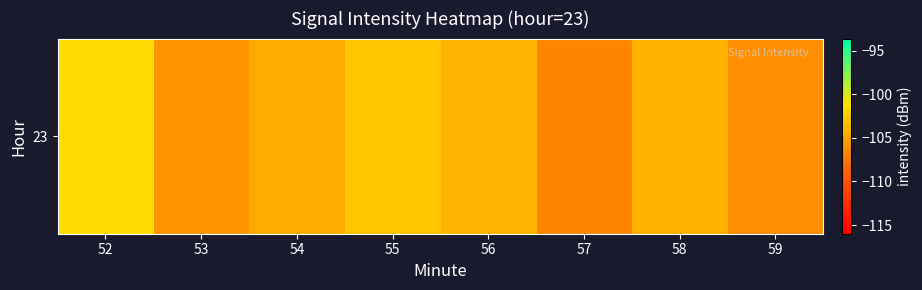

Reading left to right, transcribe all the data shown in this chart.

-101.7	-105.8	-104.5	-102.9	-103.9	-106.7	-104.2	-106.1